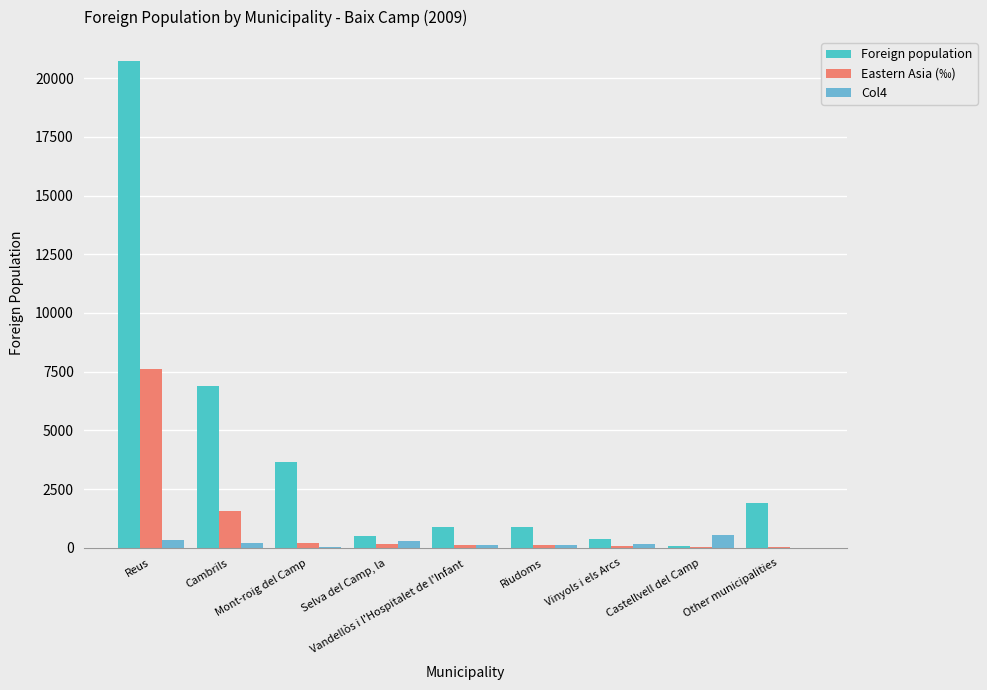

True or false: Foreign population has a value of 1048 at Other municipalities.

False